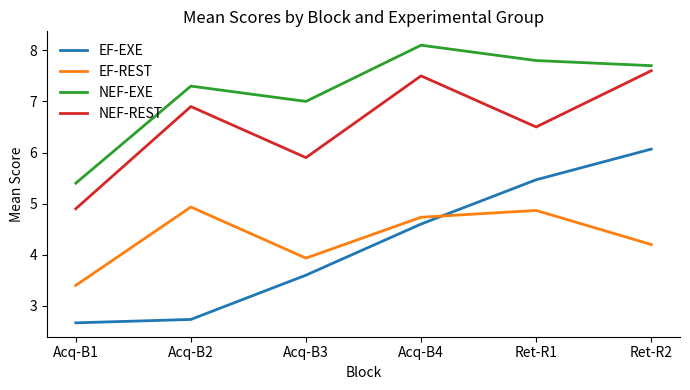

Count the number of data series in this chart.

4